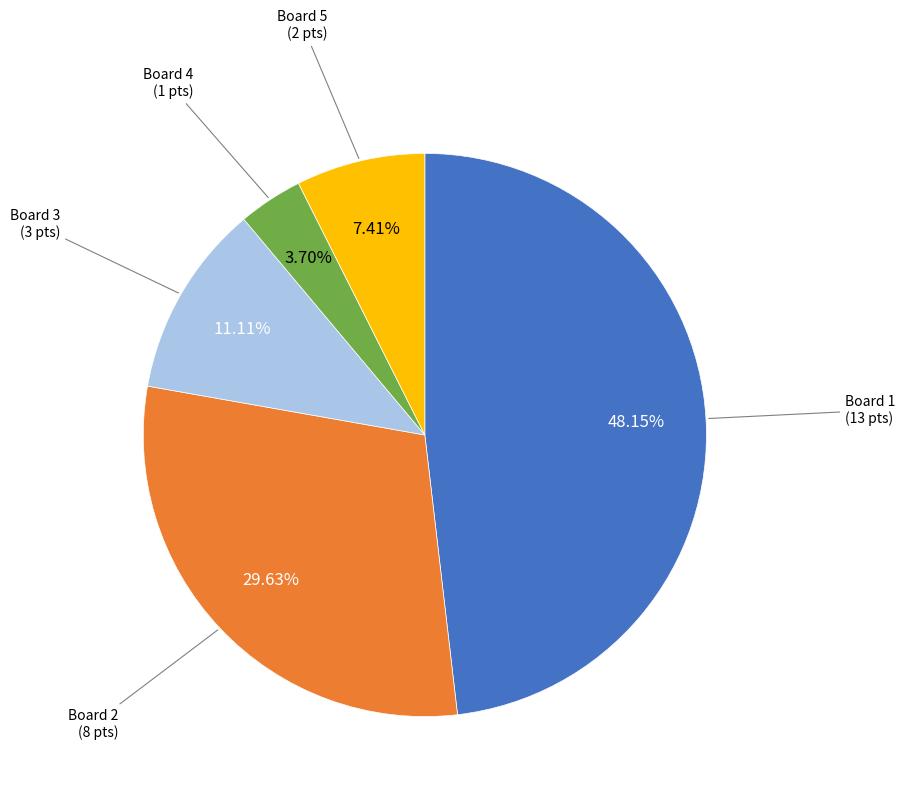

Does any single category account for the majority?

No